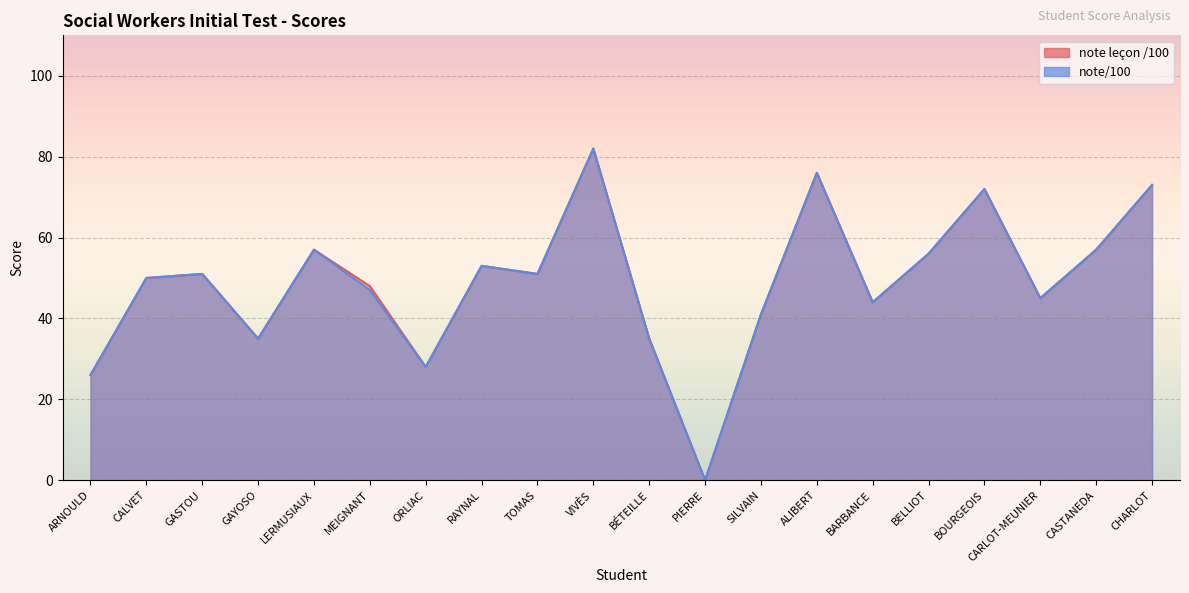

In note/100, how many points are higher than both neighbors (excluding endpoints)?

6